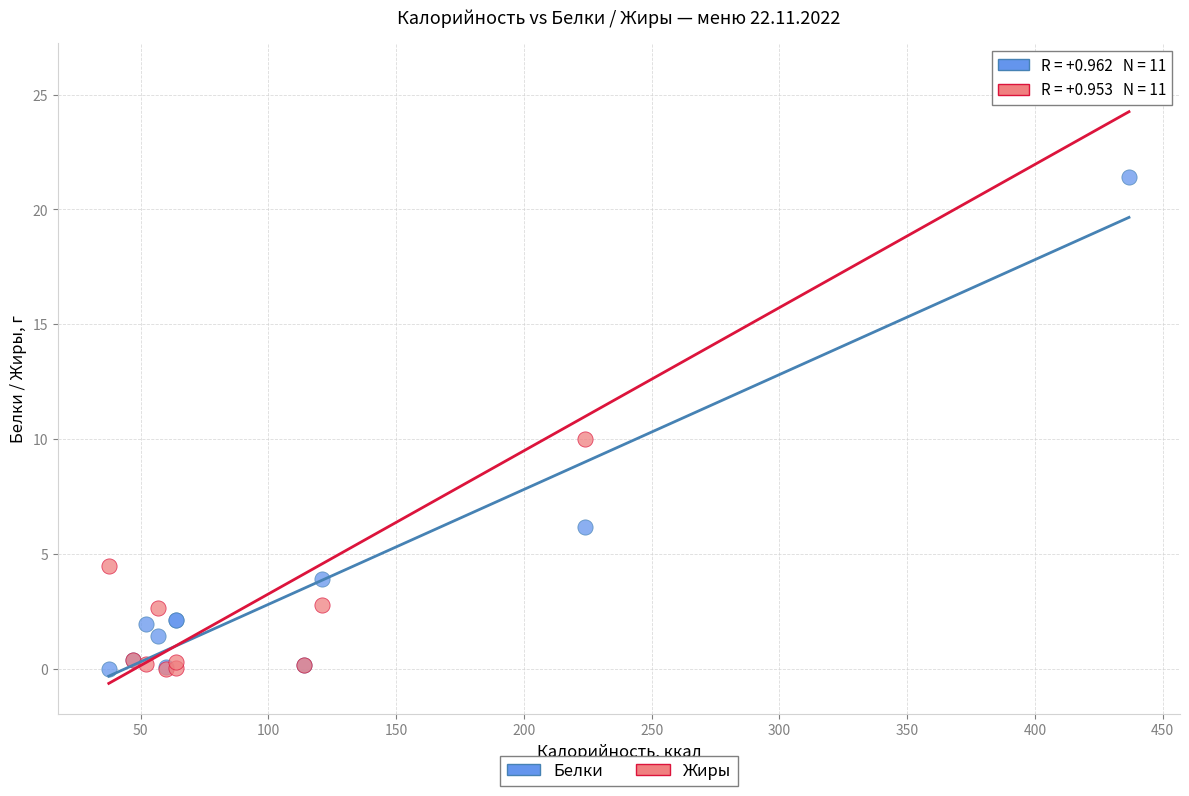

Which series contains the highest Y value?

Жиры